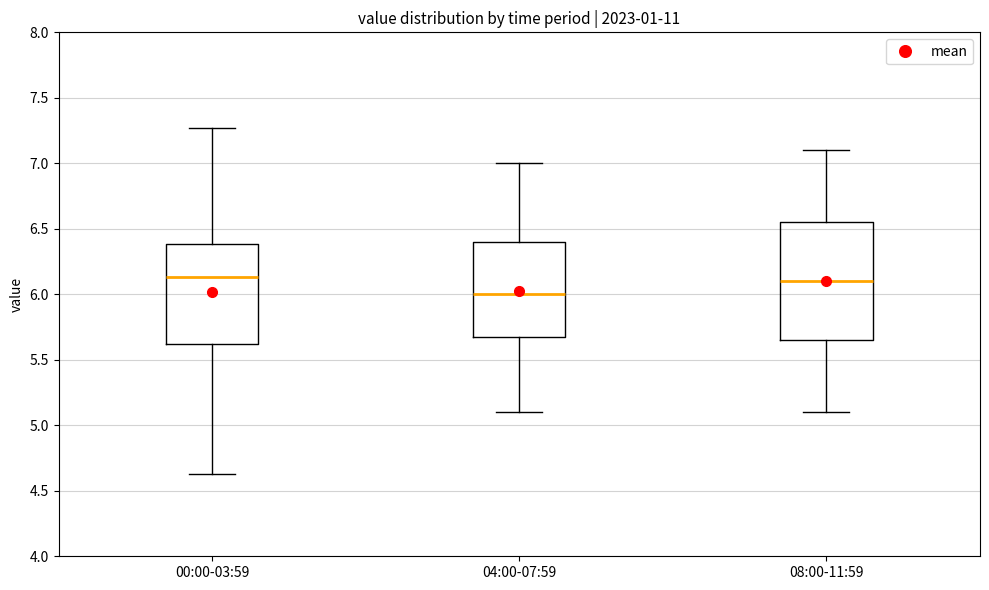

Reading left to right, read every box against the y-axis: the position of its median line, the range the box covers, and the ends of its whiskers. The values are not printed on the chart, so give them approximately, as read against the axis.

00:00-03:59: median 6.15, box 5.60 to 6.40, whiskers 4.65 to 7.25
04:00-07:59: median 6.00, box 5.70 to 6.40, whiskers 5.10 to 7.00
08:00-11:59: median 6.10, box 5.65 to 6.55, whiskers 5.10 to 7.10